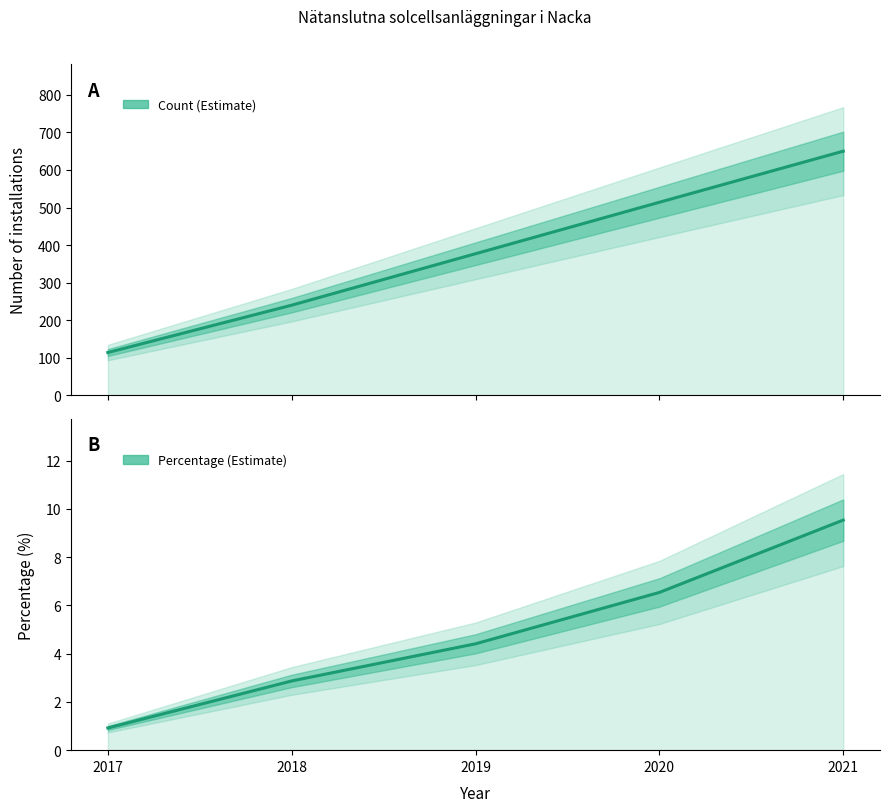

What is the value of the Percentage (Estimate) point at the 4th from the left?

6.5